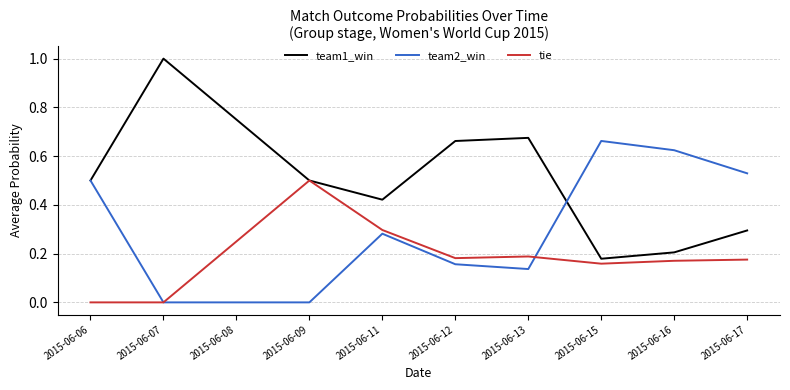

Rank the series by their maximum value, from lowest to highest.

tie, team2_win, team1_win